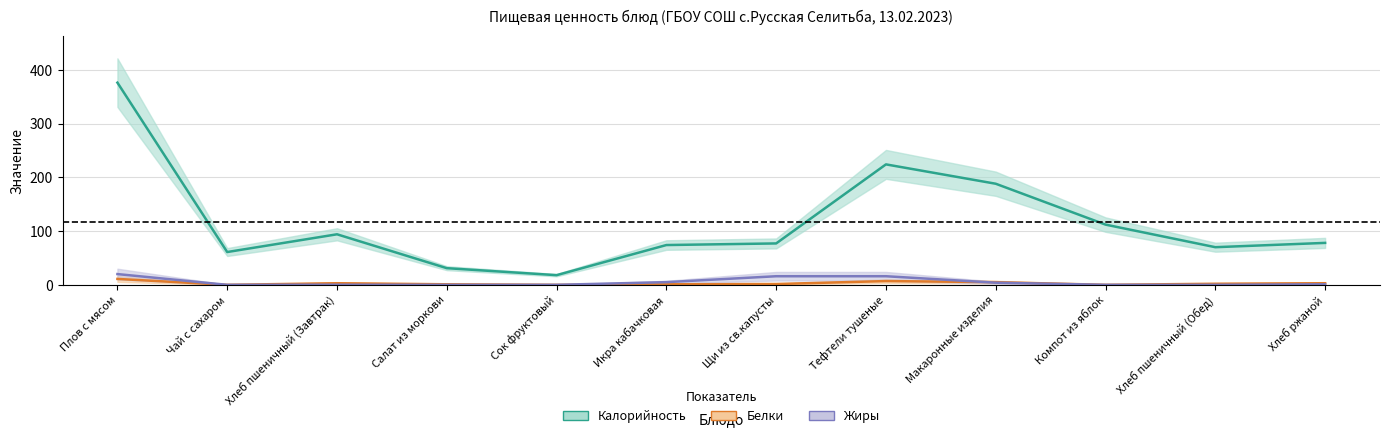

Reading left to right, what are all the values shown in this chart?

Калорийность: Плов с мясом=376.0	Чай с сахаром=61.0	Хлеб пшеничный (Завтрак)=94.0	Салат из моркови=31.0	Сок фруктовый=18.0	Икра кабачковая=74.0	Щи из св.капусты=77.0	Тефтели тушеные=224.0	Макаронные изделия=188.0	Компот из яблок=112.0	Хлеб пшеничный (Обед)=70.0	Хлеб ржаной=78.0
Белки: Плов с мясом=11.0	Чай с сахаром=0.0	Хлеб пшеничный (Завтрак)=3.0	Салат из моркови=1.0	Сок фруктовый=0.0	Икра кабачковая=1.0	Щи из св.капусты=1.5	Тефтели тушеные=7.0	Макаронные изделия=5.0	Компот из яблок=0.0	Хлеб пшеничный (Обед)=2.0	Хлеб ржаной=3.0
Жиры: Плов с мясом=20.0	Чай с сахаром=0.0	Хлеб пшеничный (Завтрак)=0.2	Салат из моркови=0.0	Сок фруктовый=0.0	Икра кабачковая=5.0	Щи из св.капусты=16.0	Тефтели тушеные=16.0	Макаронные изделия=4.0	Компот из яблок=0.0	Хлеб пшеничный (Обед)=0.0	Хлеб ржаной=1.0